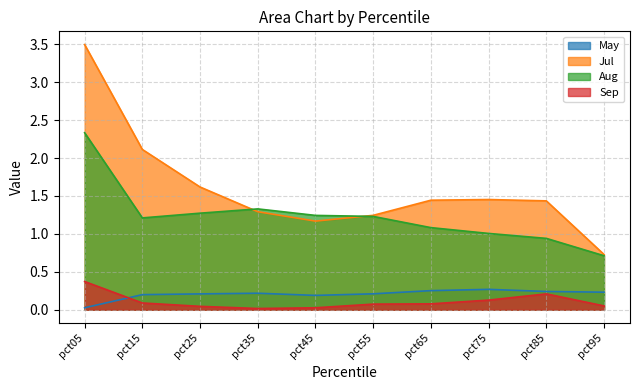

What is the difference between the maximum and minimum values in the May series?

0.2